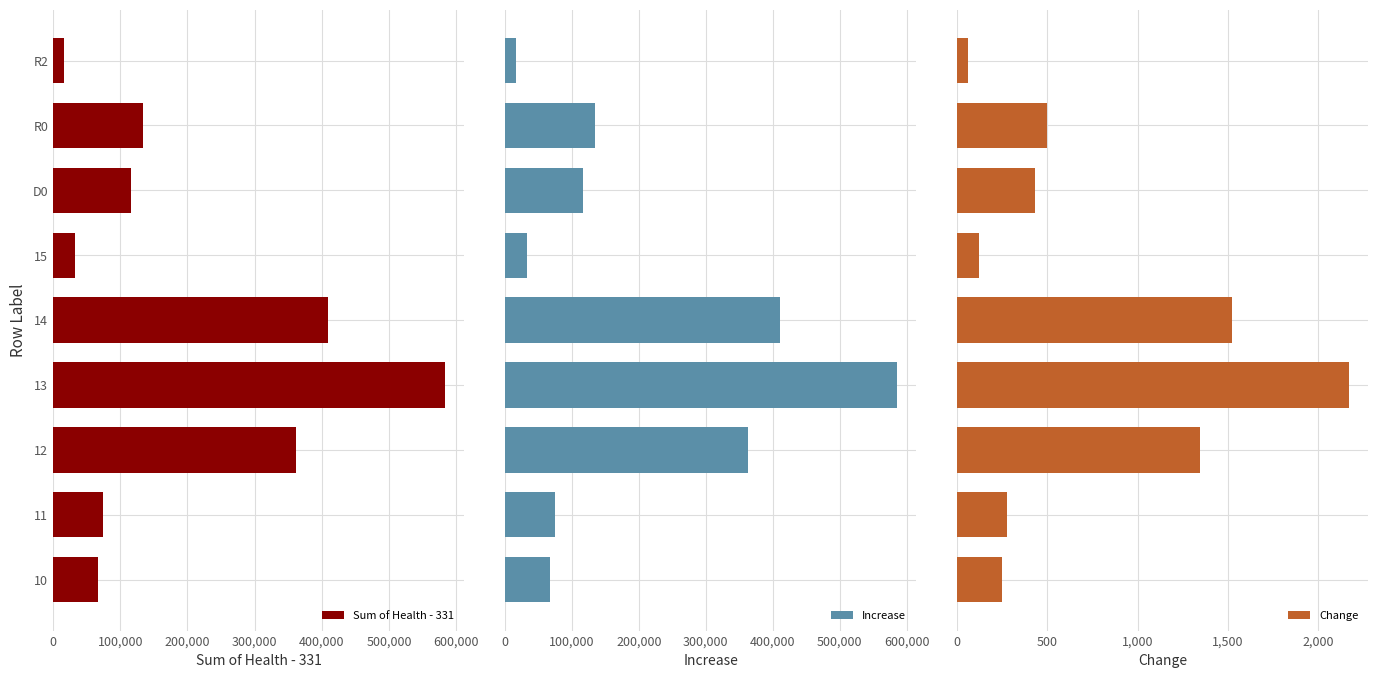

Which series has the largest total across all categories?

Increase